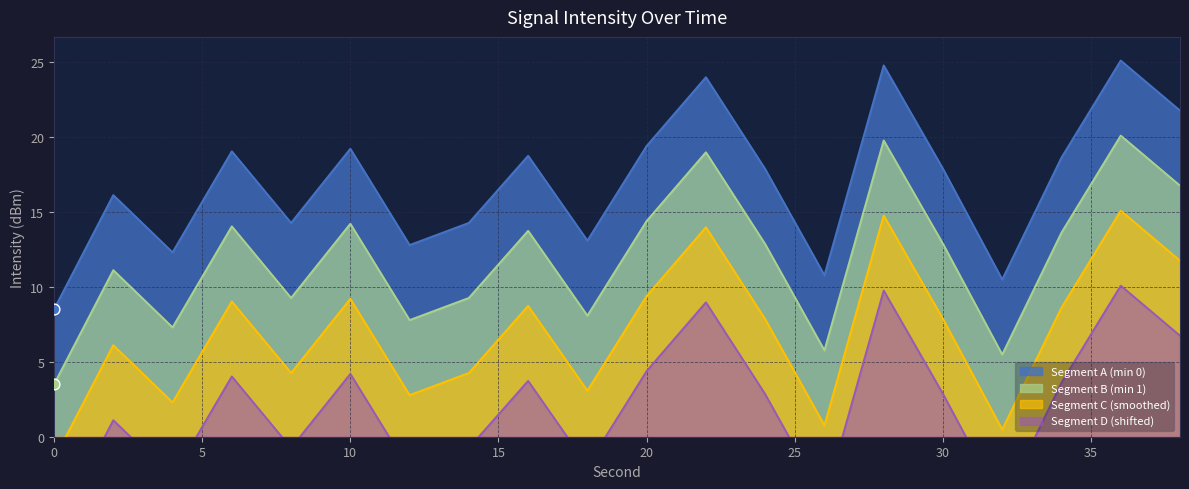

Between 20 and 22, which is larger?

22